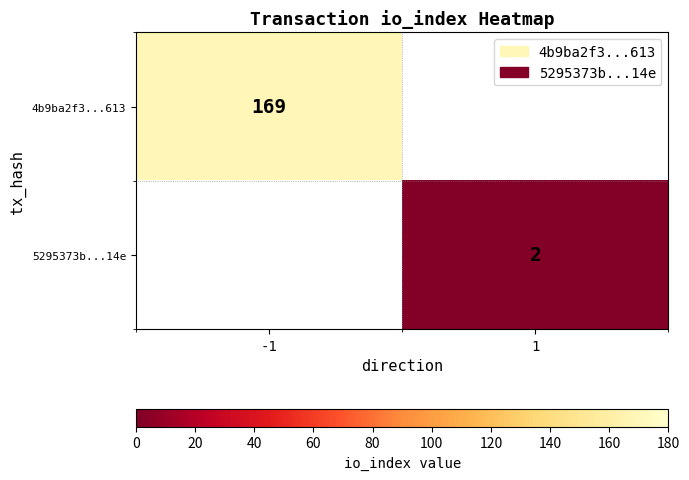

Which has a higher value, 1 or -1?

-1